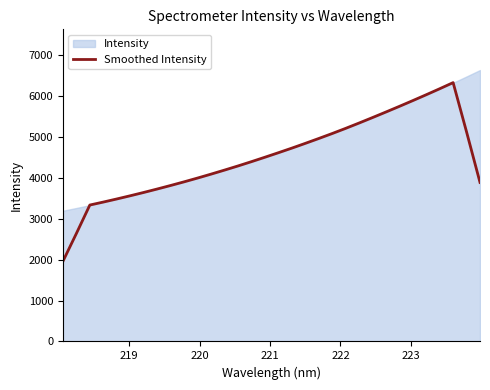

What is the highest value of the Smoothed Intensity series?

6329.4